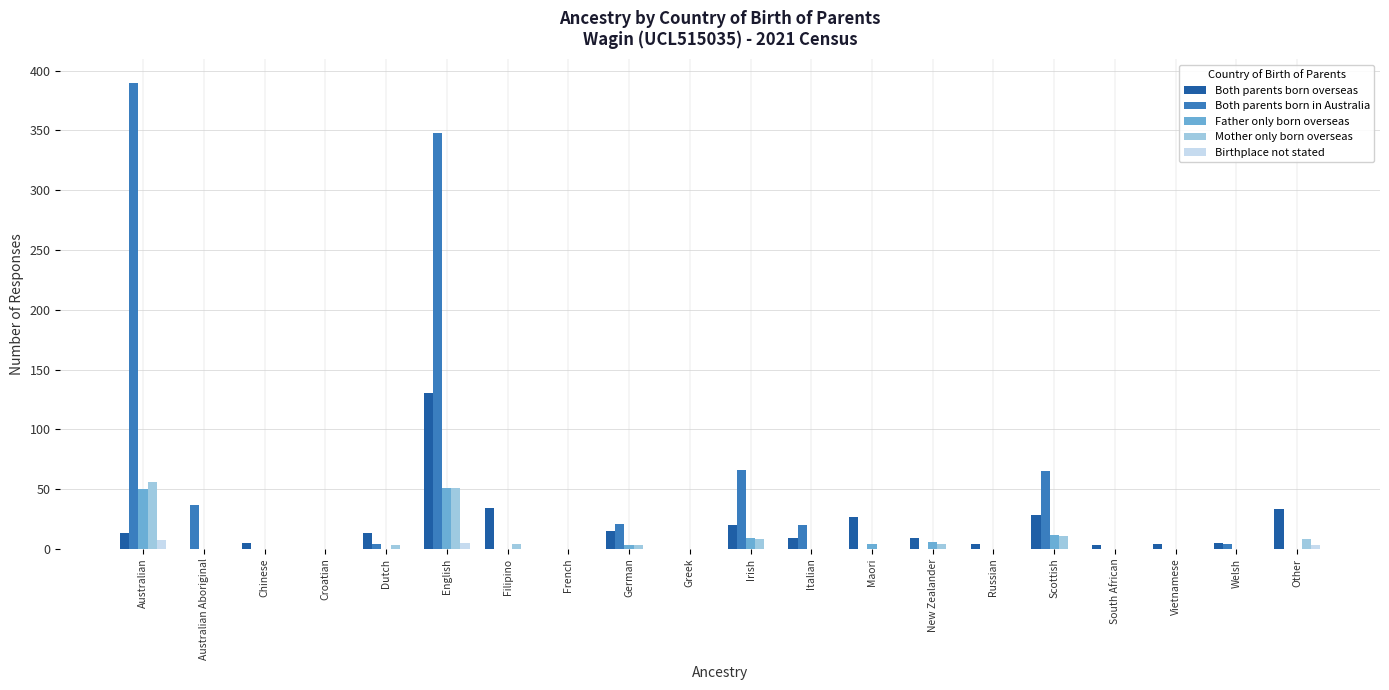

What is the greatest value displayed?

390